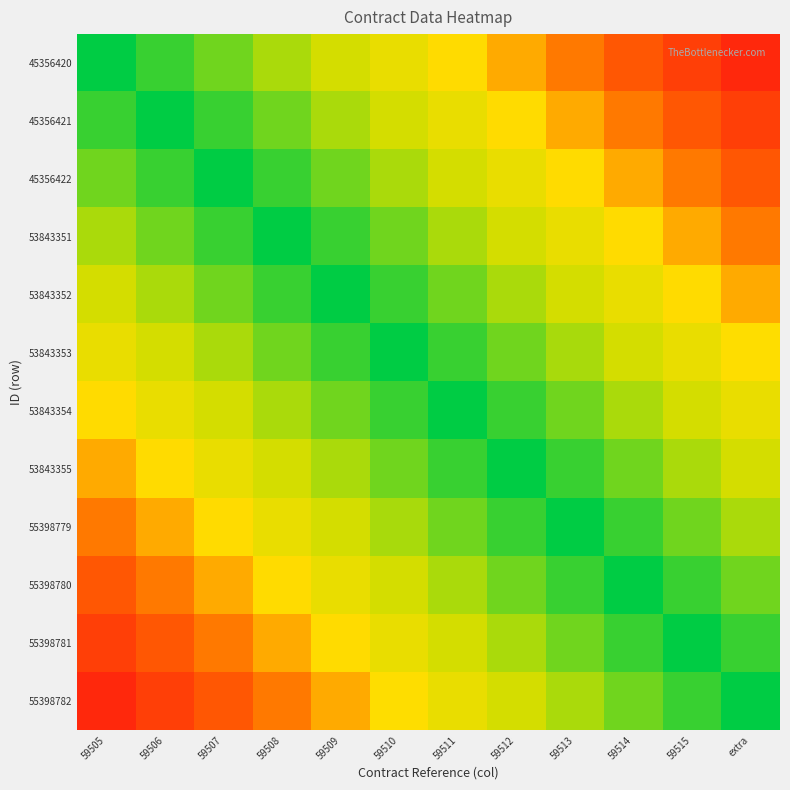

How many series are shown in this chart?

12